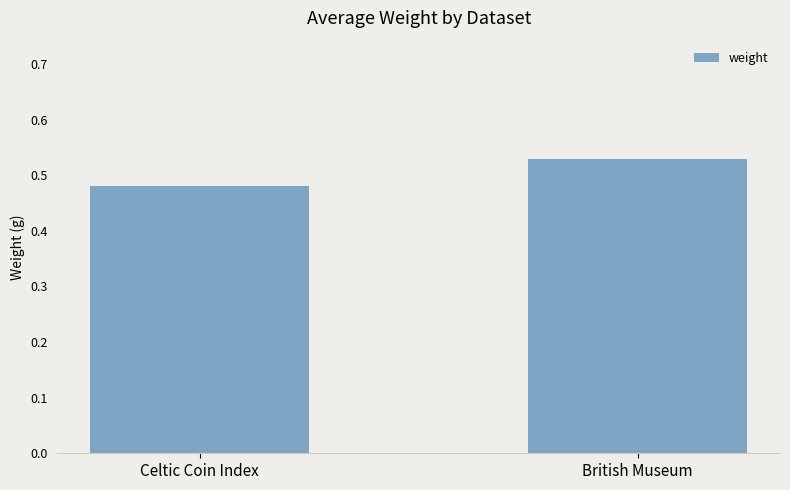

Which label corresponds to the largest value in the chart?

British Museum